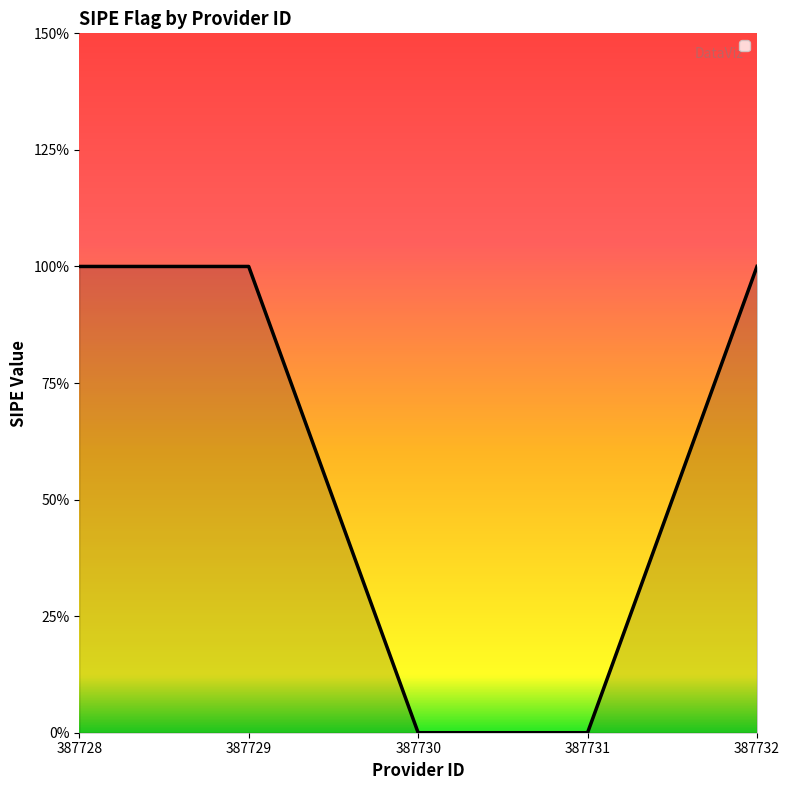

Reading right to left, extract all data points from this chart.

387732=1	387731=0	387730=0	387729=1	387728=1